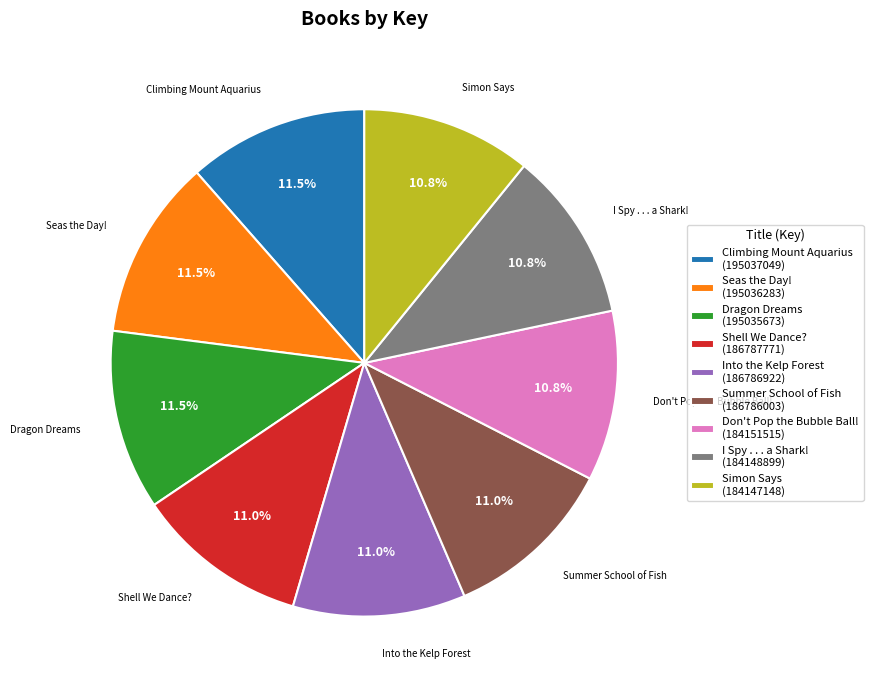

What is the ratio of the value at I Spy . . . a Shark! to the value at Don't Pop the Bubble Ball!?

1.0